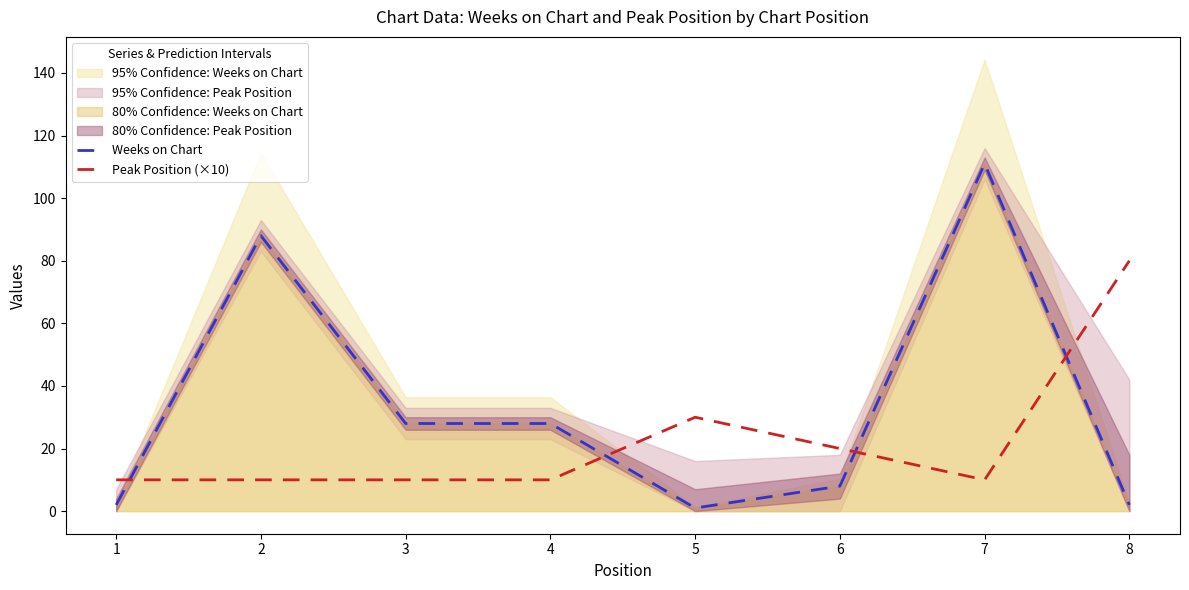

Rank the series at 8 from lowest to highest value.

Weeks on Chart, Peak Position (×10)